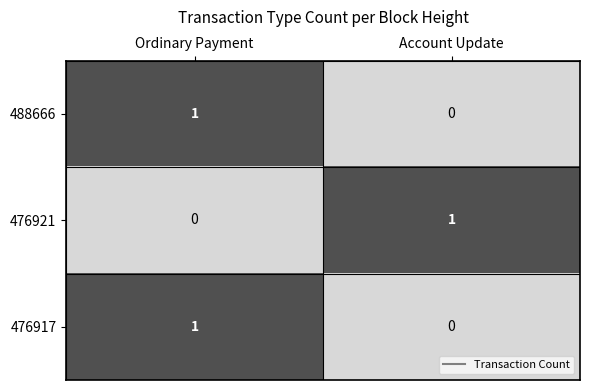

What is the spread (max minus min) of values at Ordinary Payment?

1